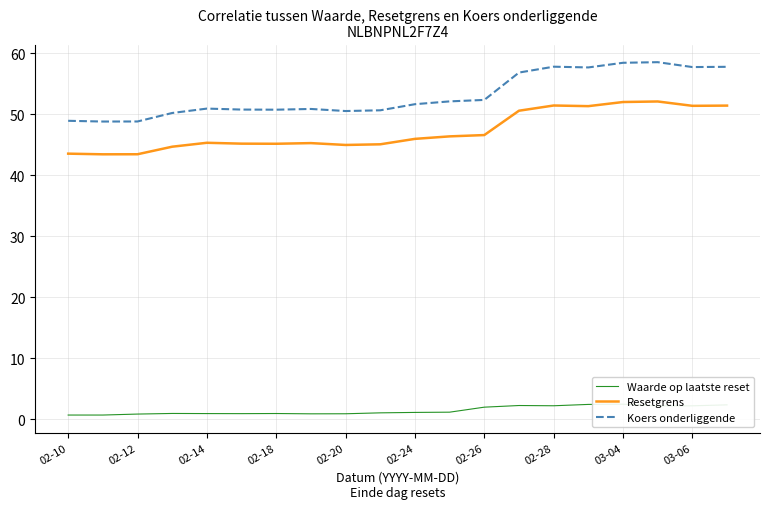

What is the maximum value for Waarde op laatste reset?

2.5